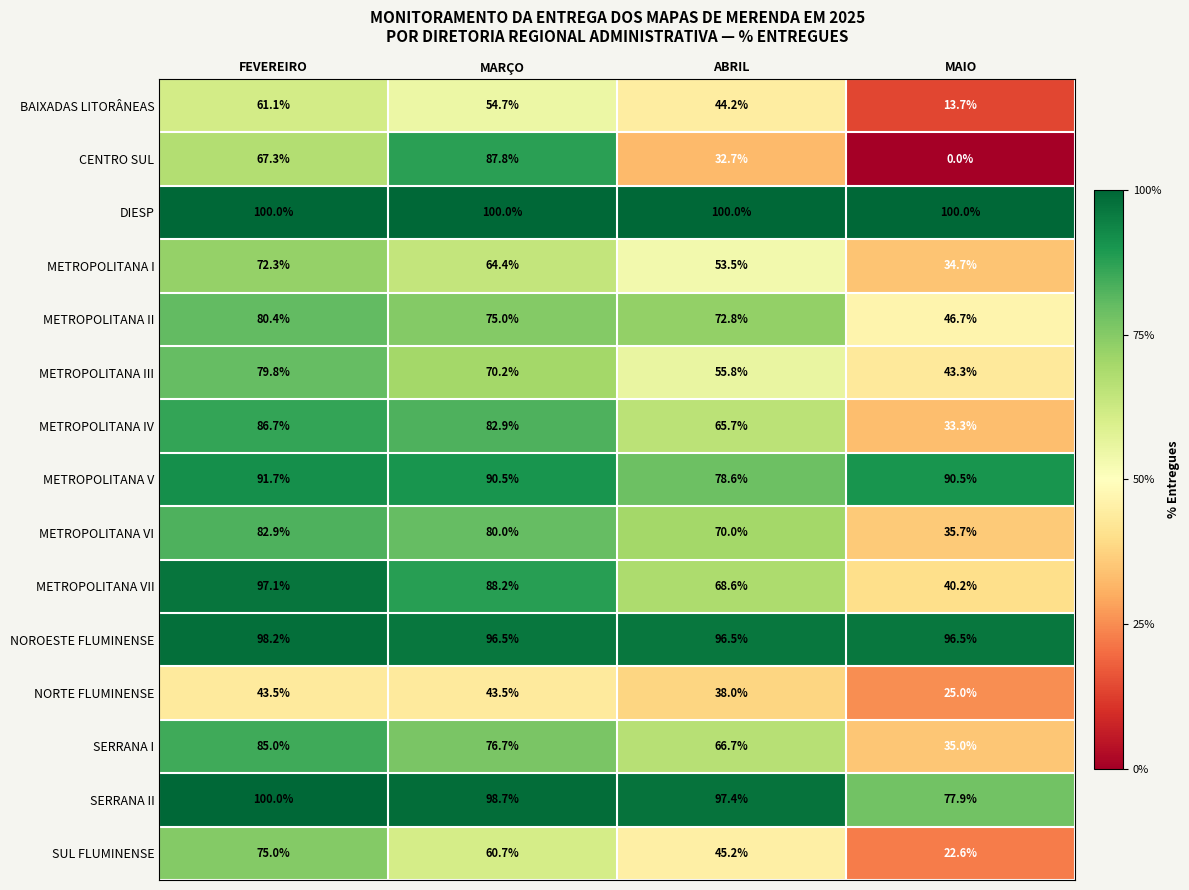

What is the difference between the maximum and minimum values in the METROPOLITANA I series?

37.6